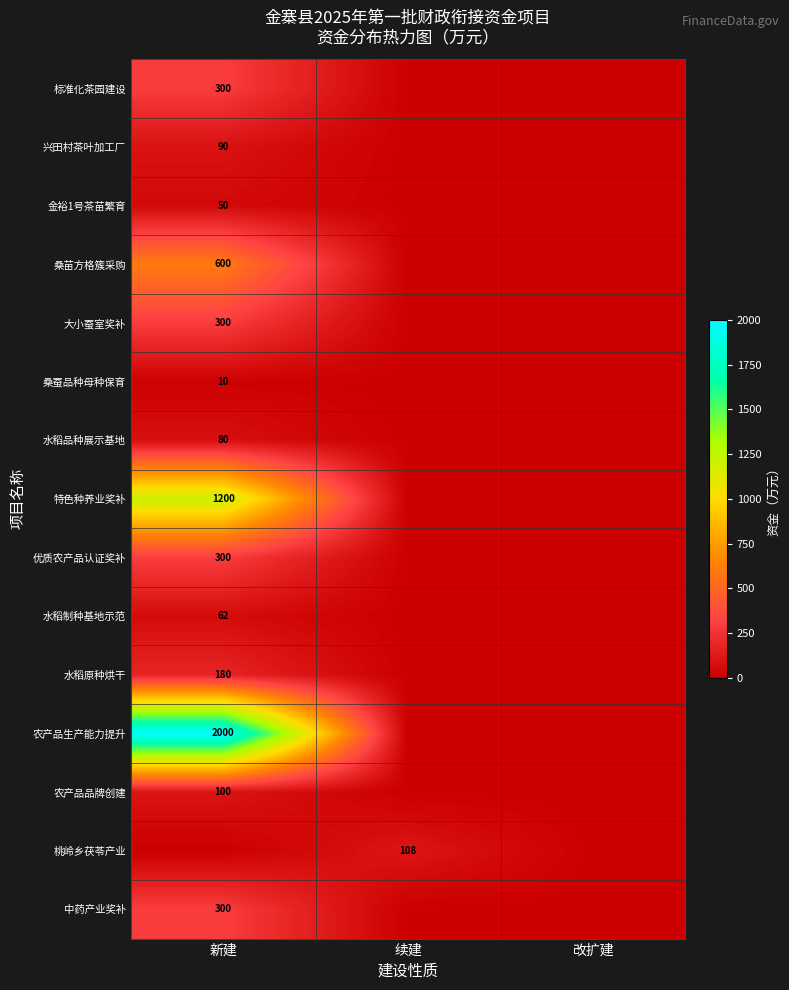

Rank the series by their maximum value, from highest to lowest.

农产品生产能力提升, 特色种养业奖补, 桑苗方格簇采购, 标准化茶园建设, 大小蚕室奖补, 优质农产品认证奖补, 中药产业奖补, 水稻原种烘干, 桃岭乡茯苓产业, 农产品品牌创建, 兴田村茶叶加工厂, 水稻品种展示基地, 水稻制种基地示范, 金裕1号茶苗繁育, 桑蚕品种母种保育